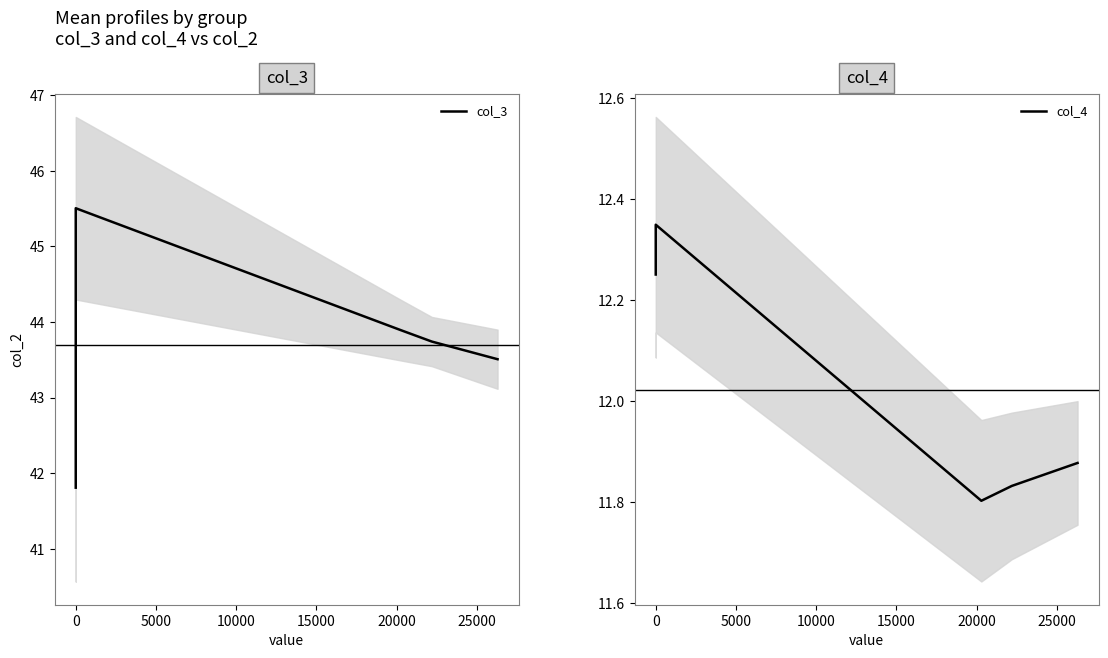

The col_4 series shows 8.5 at 0. True or false?

False